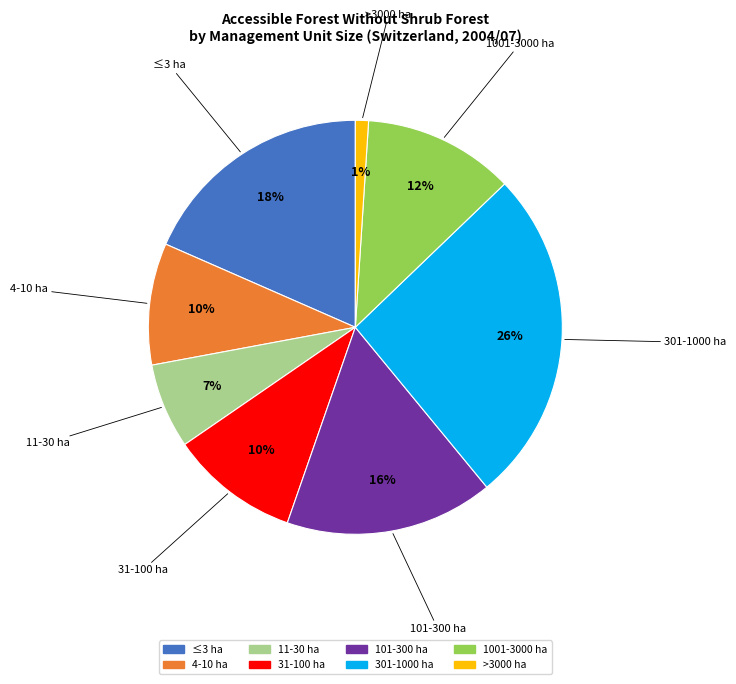

Is the sum of 1001-3000 ha and 4-10 ha greater than half?

No